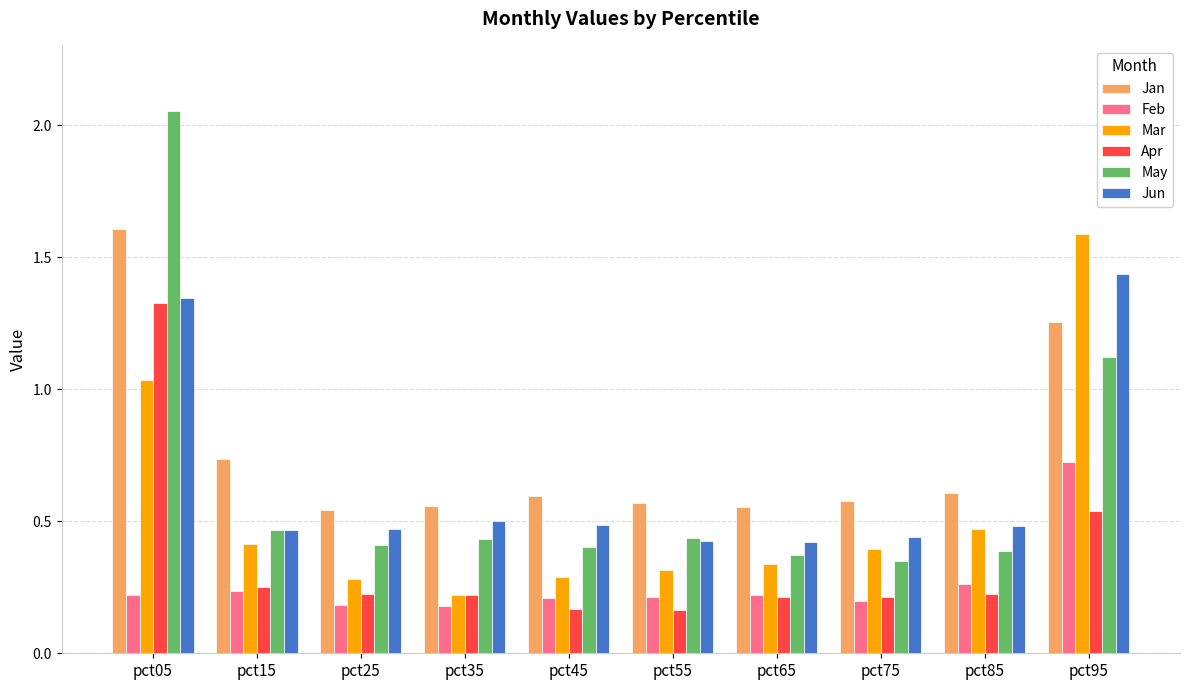

Rank the series at pct95 from lowest to highest value.

Apr, Feb, May, Jan, Jun, Mar